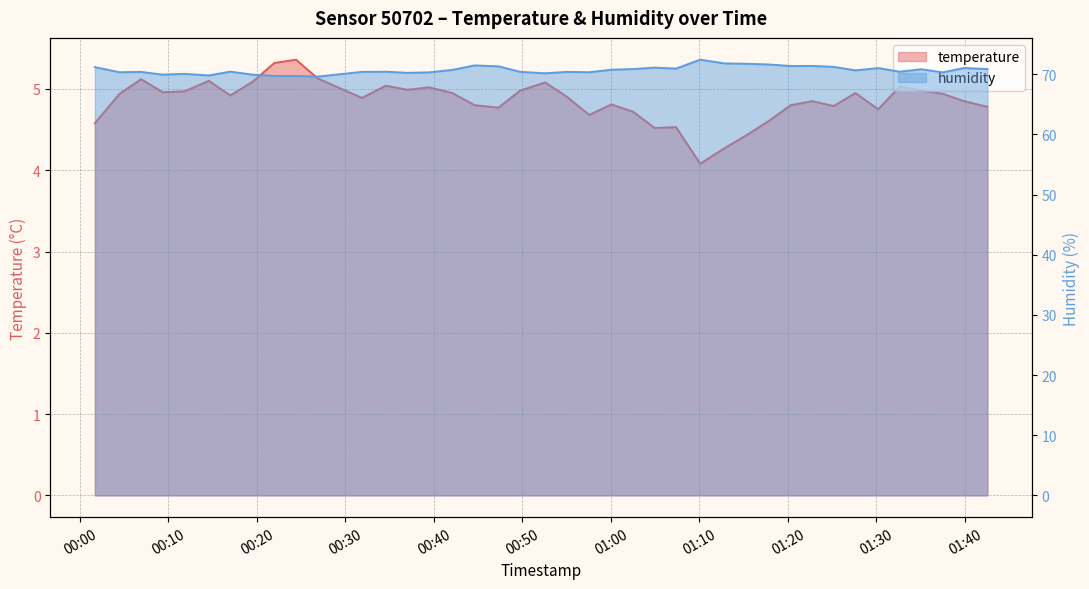

Which series has the widest spread of values?

humidity